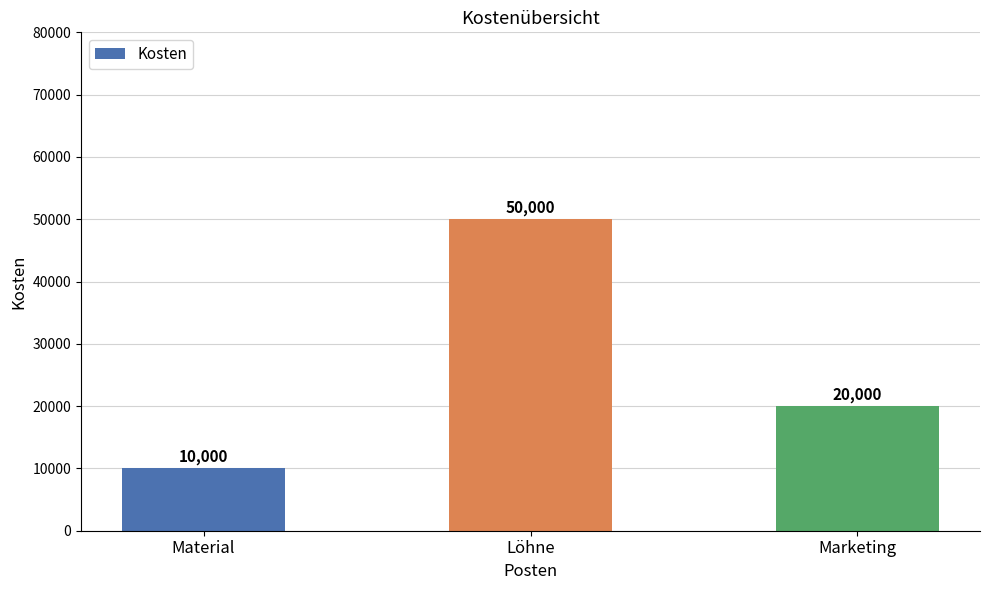

What position from the right is Marketing?

1